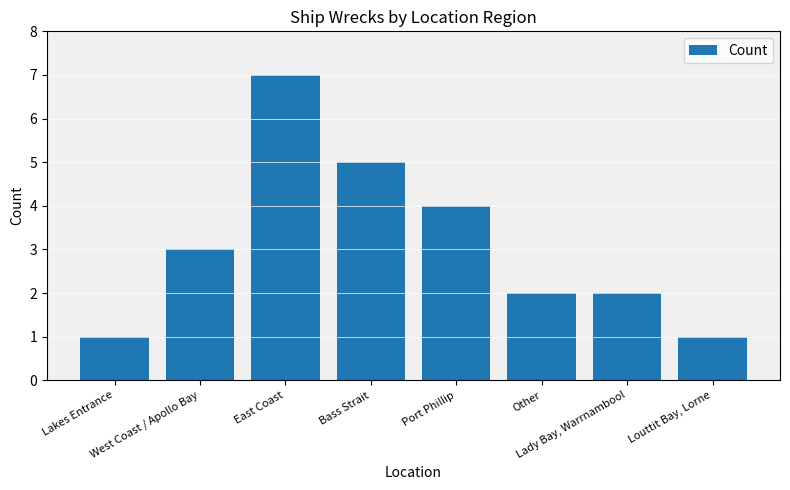

Does the chart contain any negative values?

No